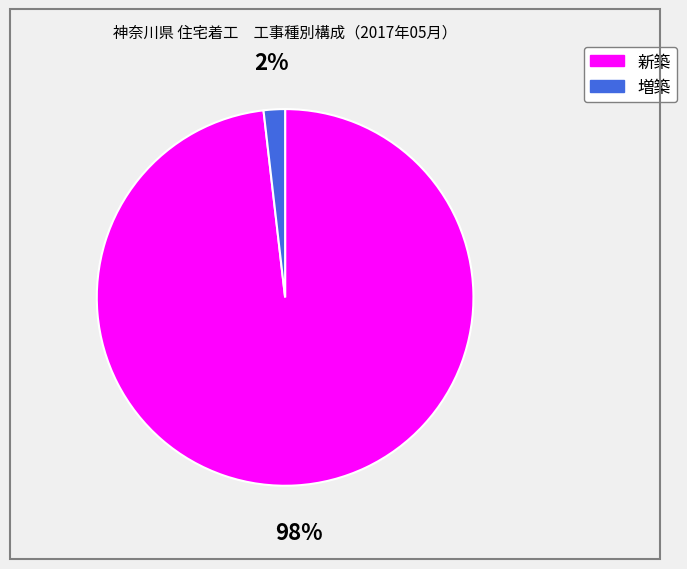

To the nearest percent, what percentage of the pie is 増築?

2%